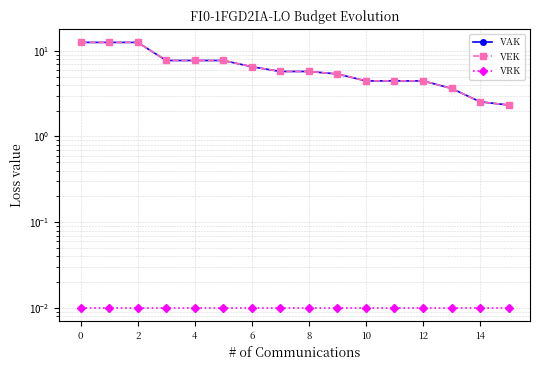

True or false: VAK has a value of 1.3 at 9.

False